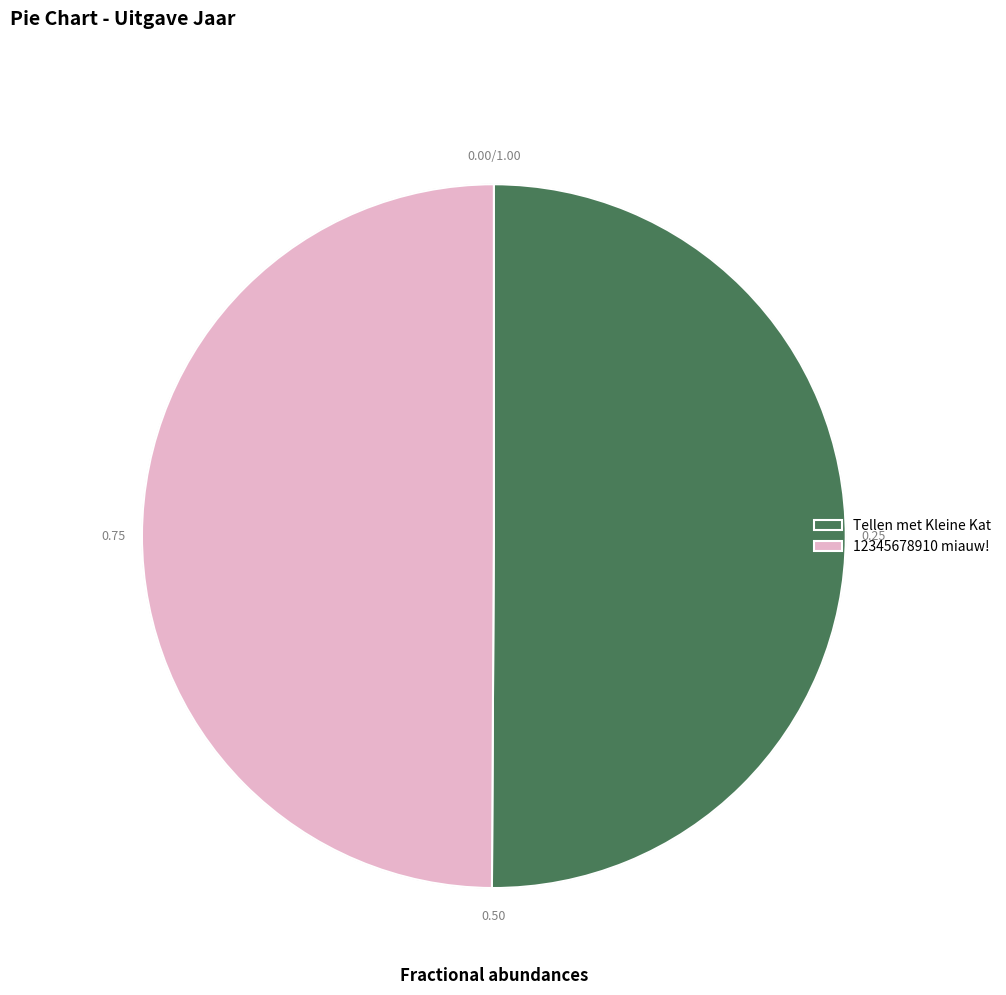

The 12345678910 miauw! slice represents 36% of the pie. True or false?

False